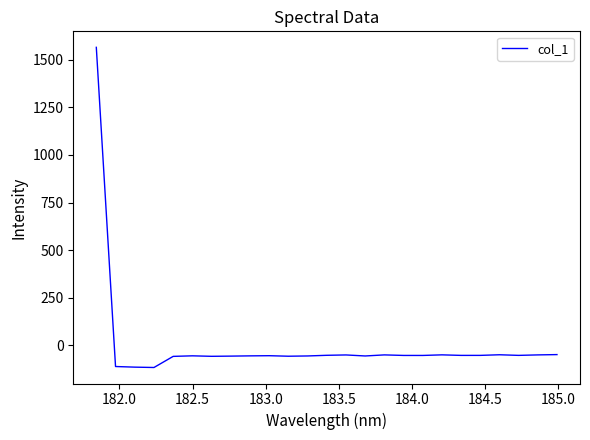

Does the chart display data point markers on the line(s)?

No